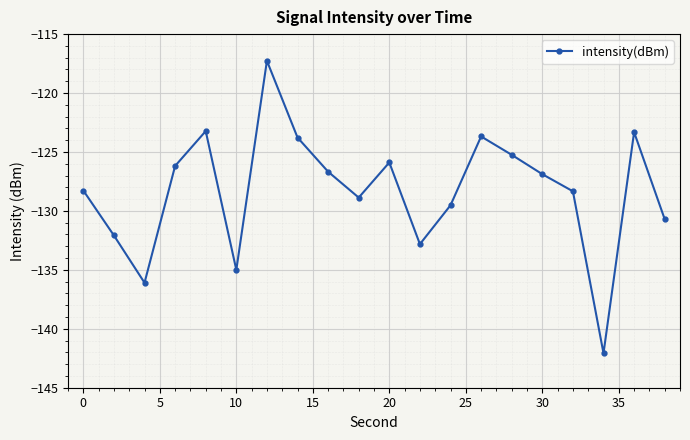

How many points are higher than both their immediate neighbors (excluding endpoints)?

5